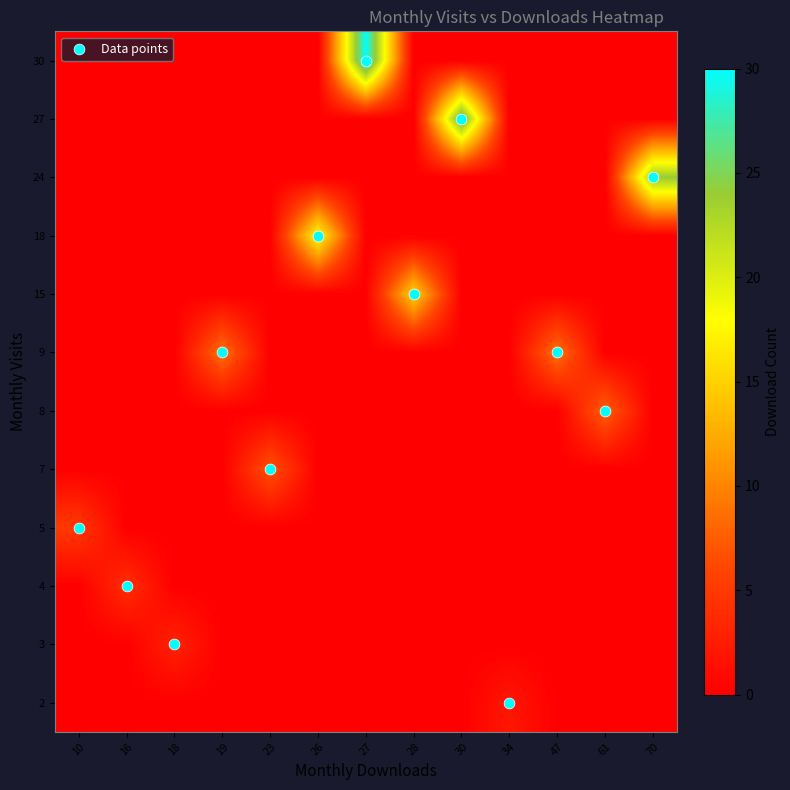

How many categories are shown in the chart?

13